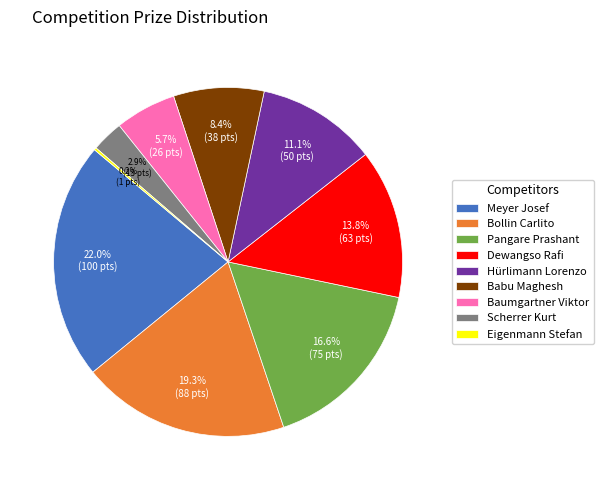

Is it true that Scherrer Kurt is 3% of the pie?

True